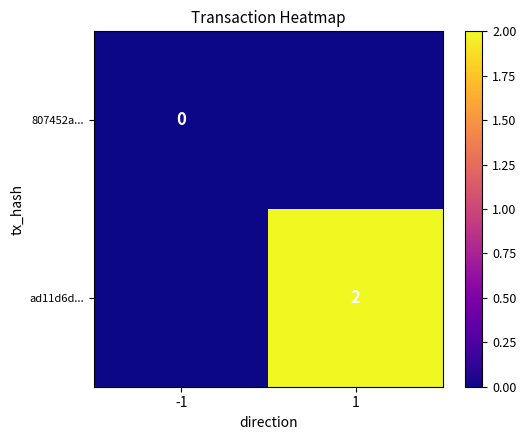

True or false: ad11d6d... has a value of 2 at 1.

True